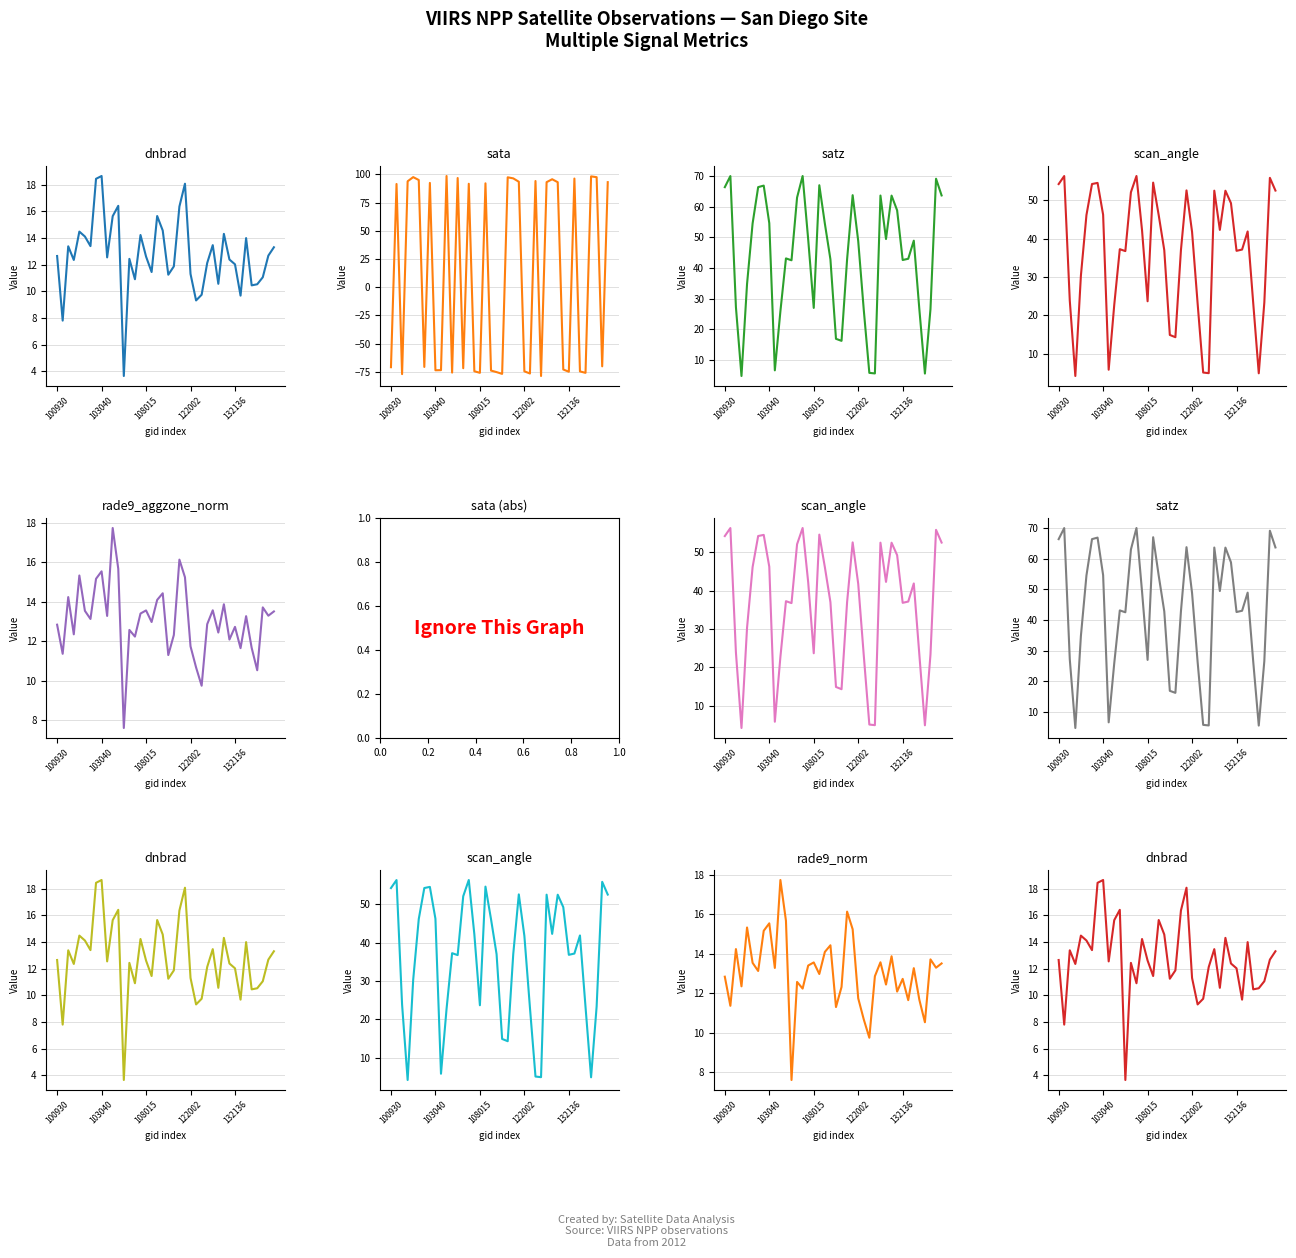

How many data points in rade9_aggzone_norm are above 13?

21